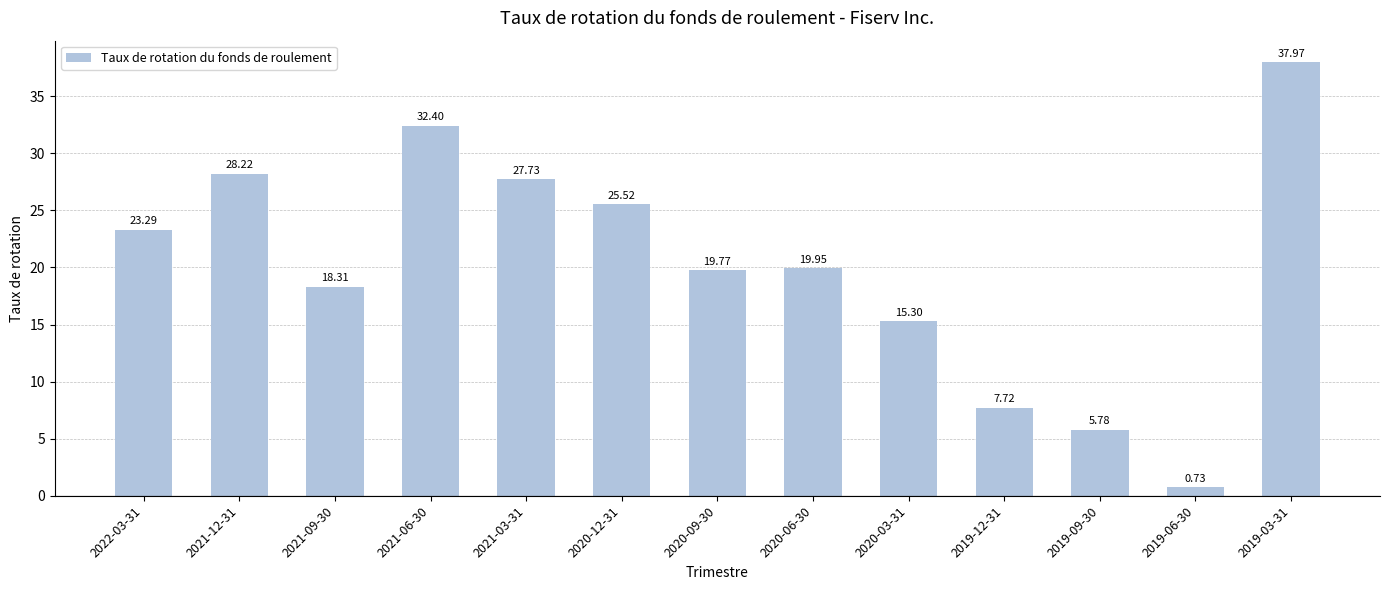

Which has a higher value, 2019-03-31 or 2021-03-31?

2019-03-31